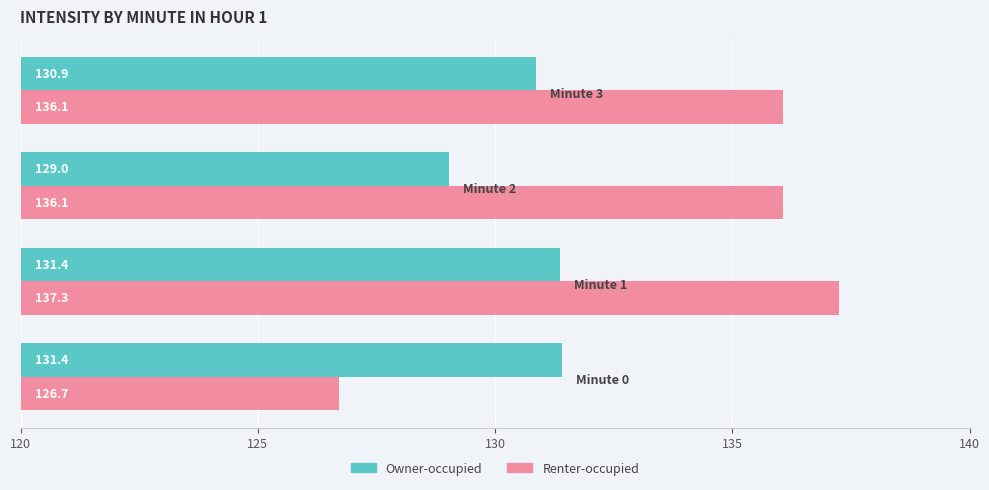

Reading left to right, extract all data points from this chart.

Owner-occupied: 11.4	11.4	9.0	10.9
Renter-occupied: 6.7	17.3	16.1	16.1